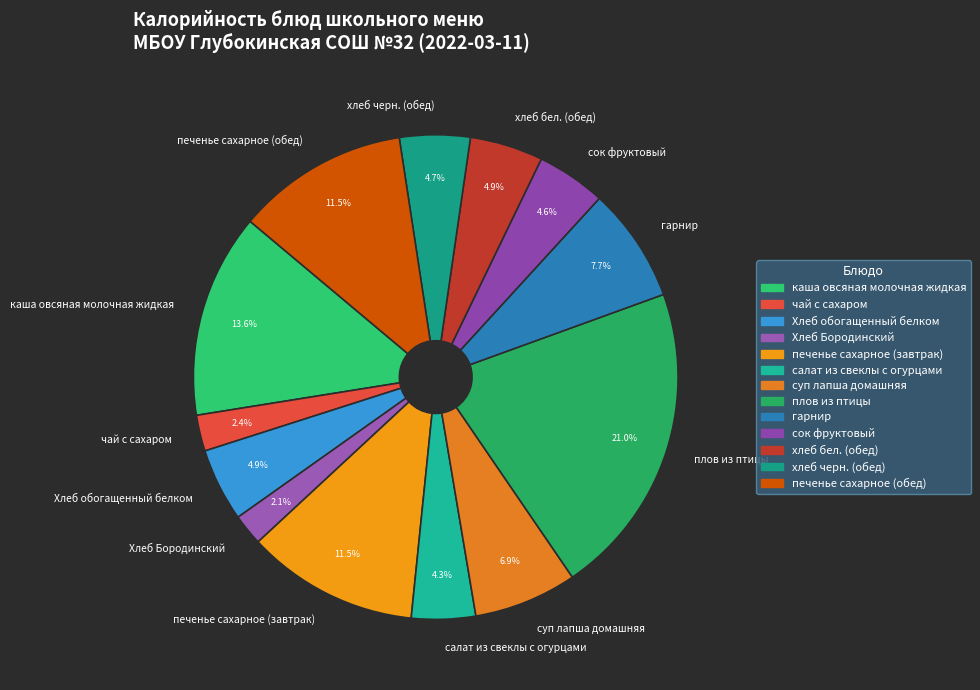

How many segments does this pie chart have?

13